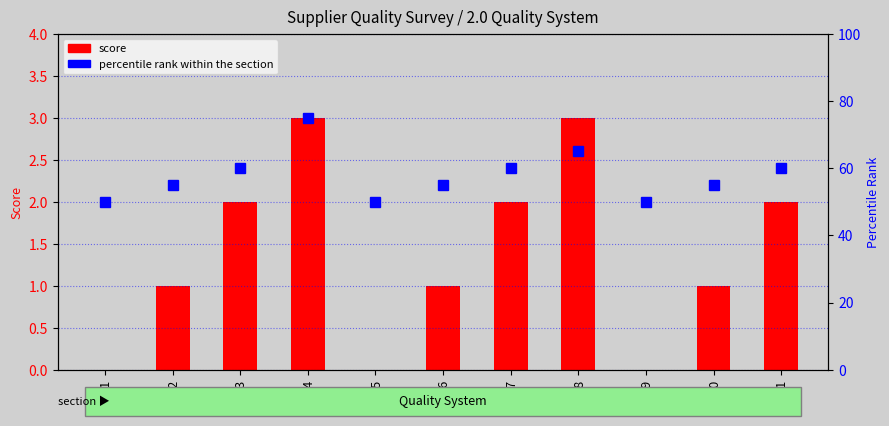

What is the highest value of the score series?

3